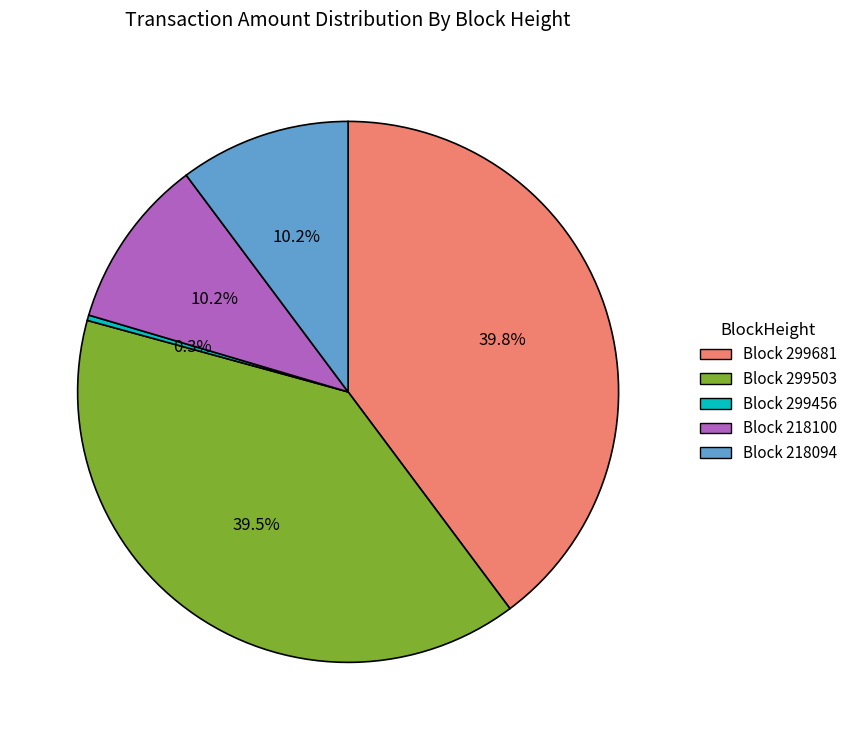

Does any single category account for the majority?

No